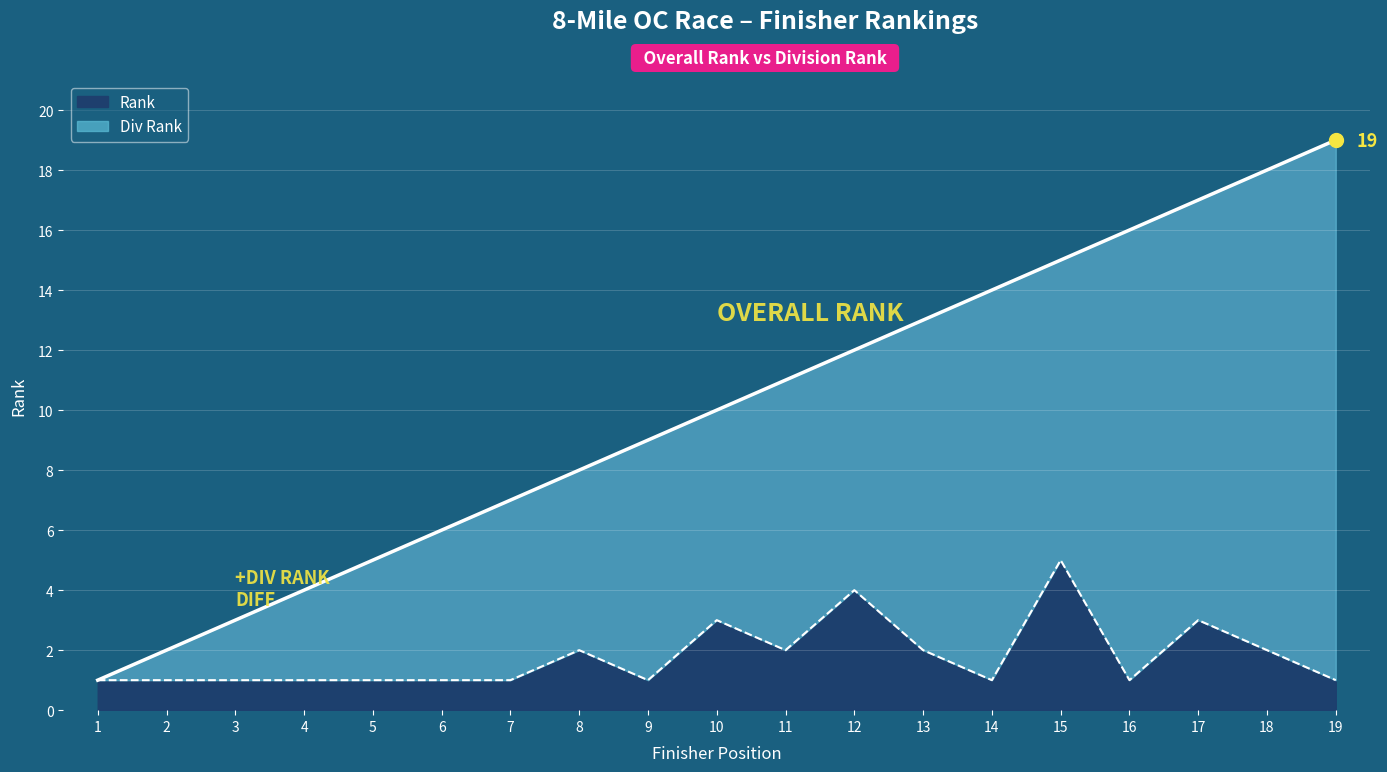

Which series has the widest spread of Y values?

Rank